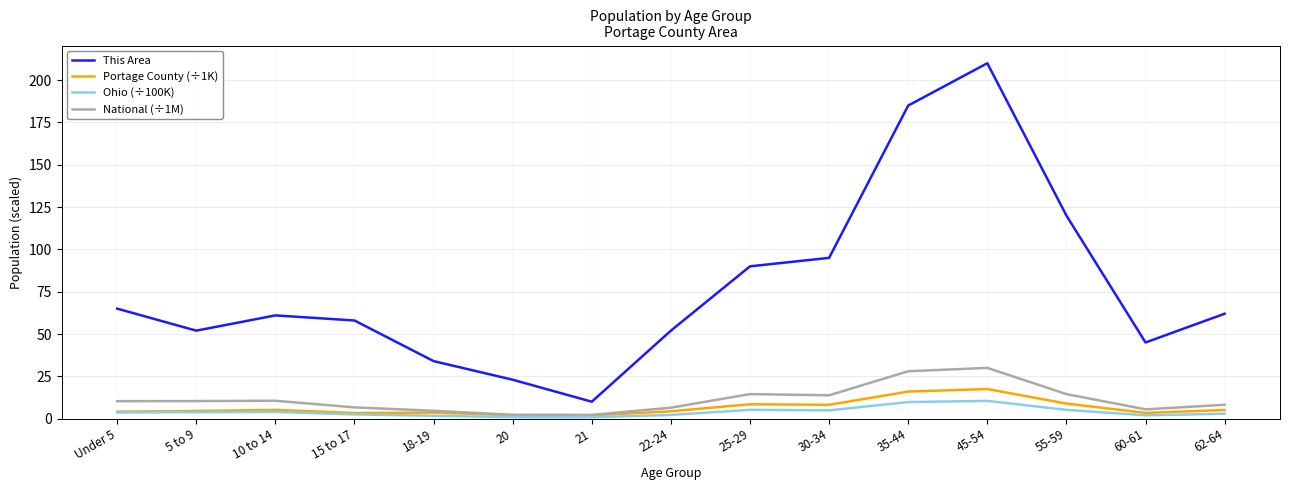

What is the difference between the second highest and second lowest values in the This Area series?

162.0